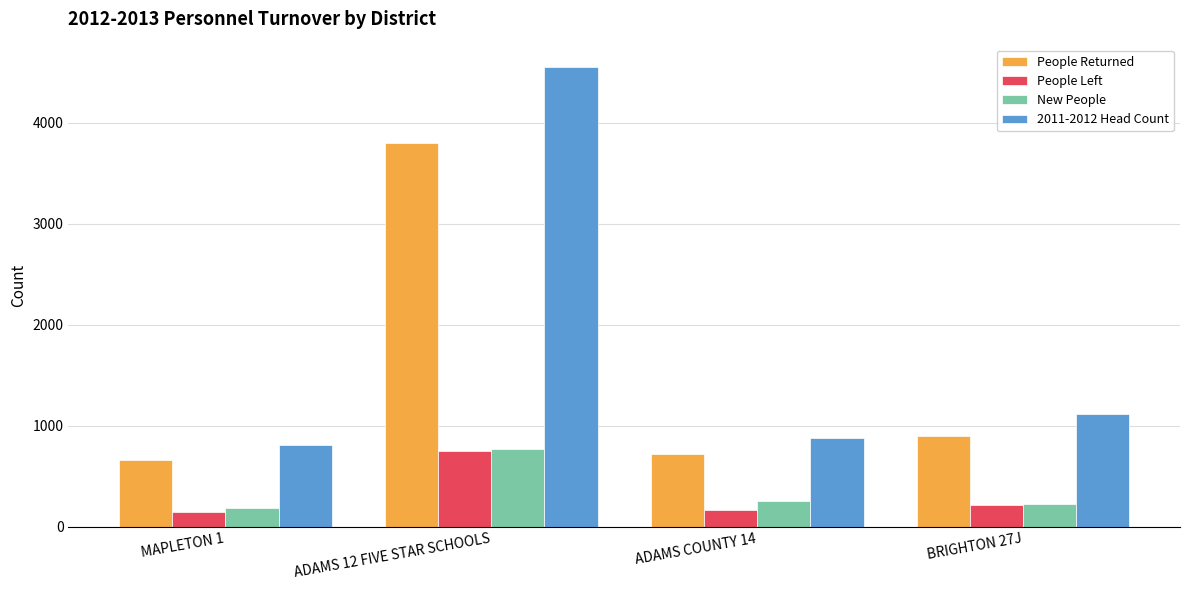

What is the maximum value for 2011-2012 Head Count?

4547